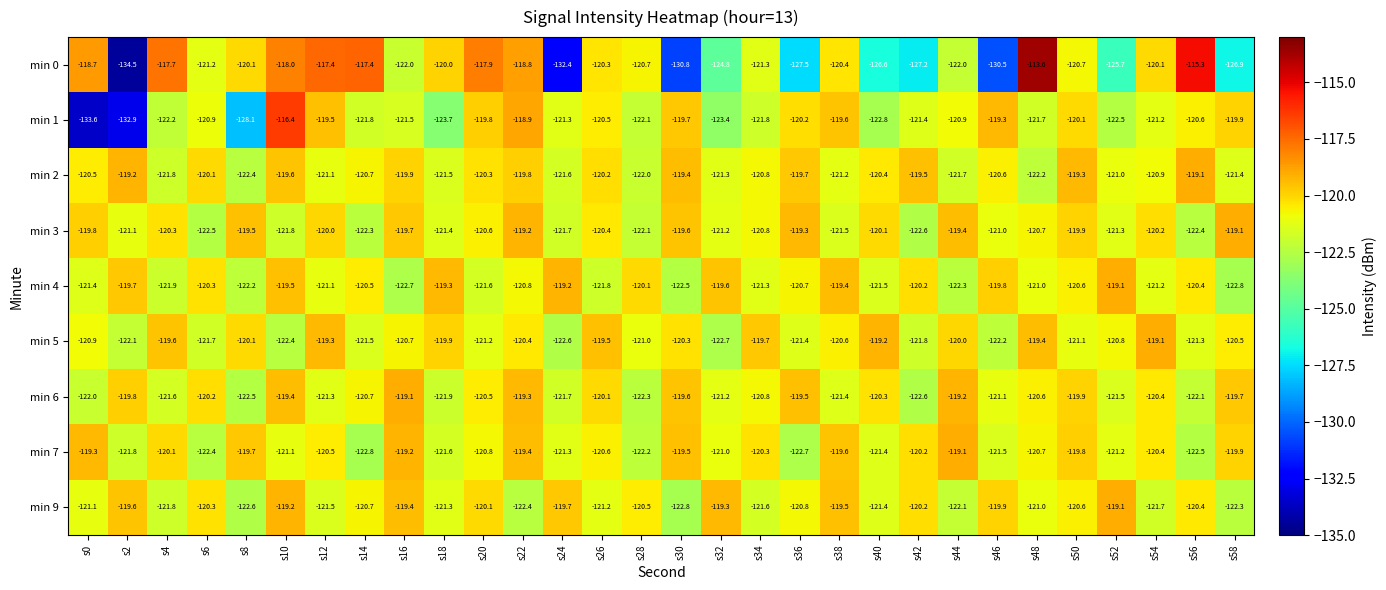

Which category has the highest value across all series?

s48